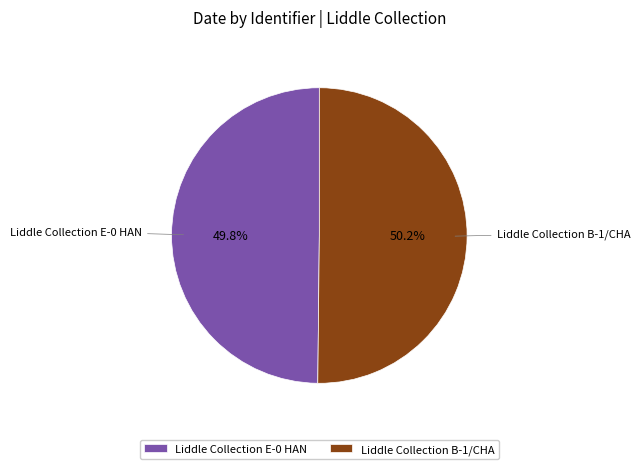

Is it true that Liddle Collection B-1/CHA is 50% of the pie?

True